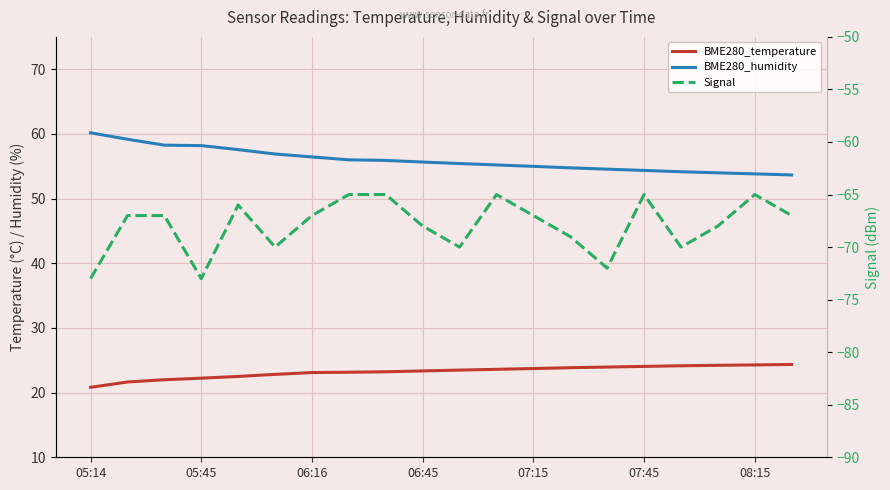

What is the label of the 4th point from the left?

05:45